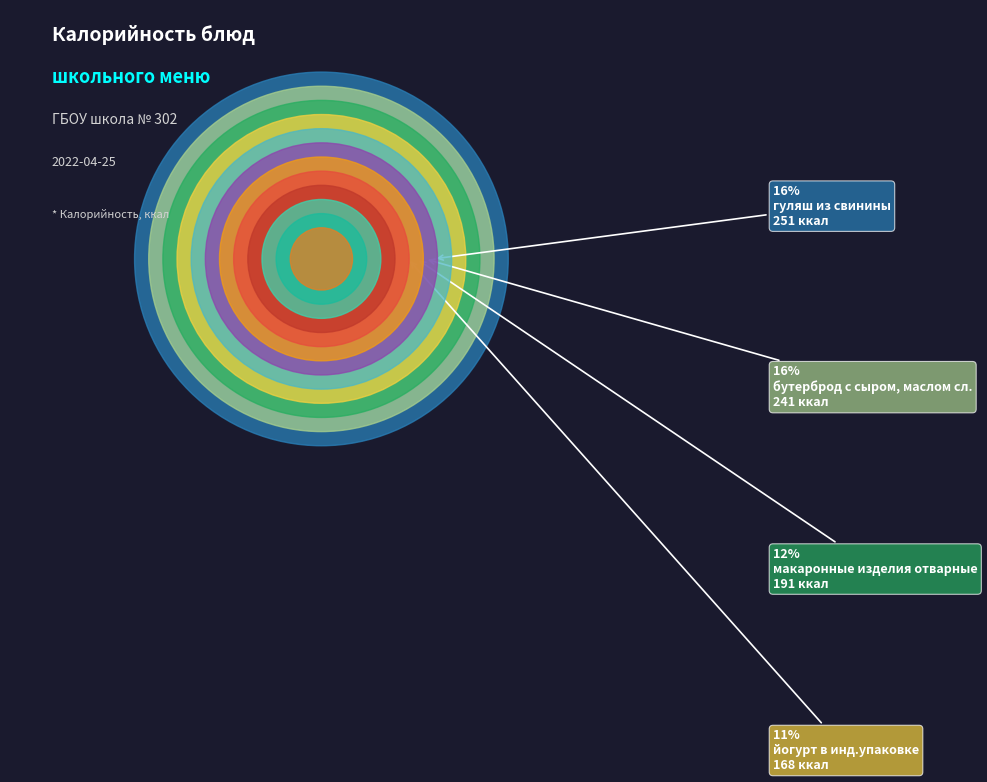

What percentage is NOT represented by борщ из свежей капусты со свининой?

91.8%